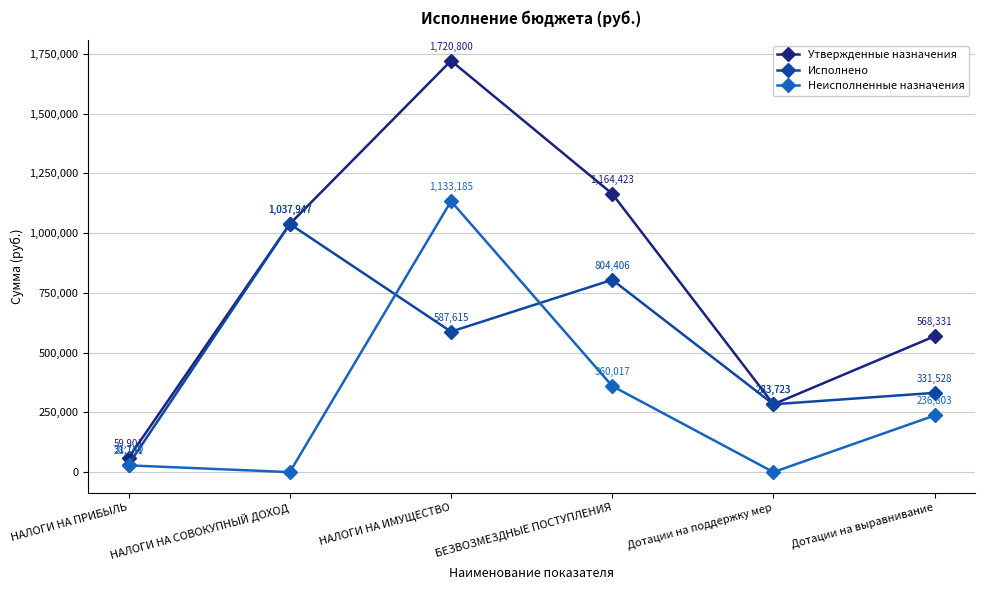

Where is the first local maximum for Утвержденные назначения?

НАЛОГИ НА ИМУЩЕСТВО